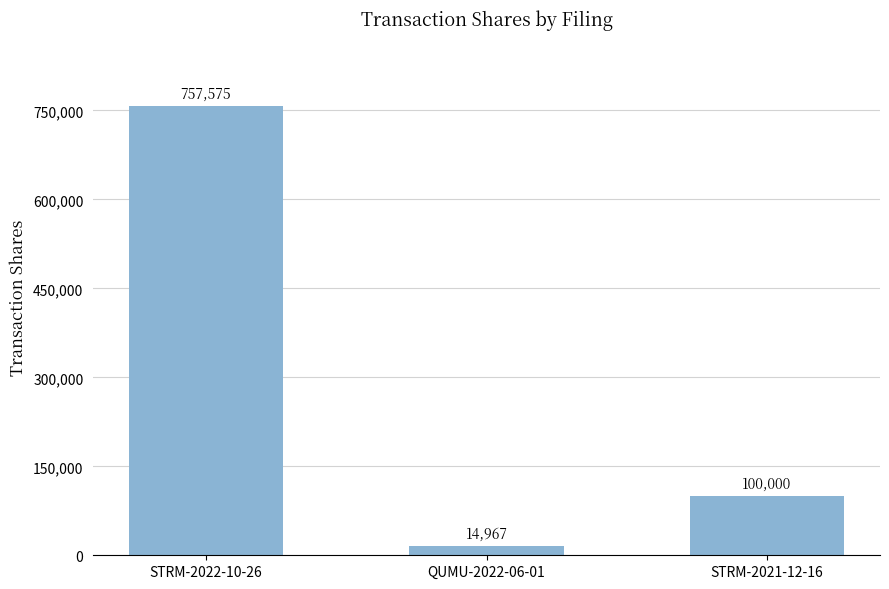

At which category does the chart reach its peak across all series?

STRM-2022-10-26